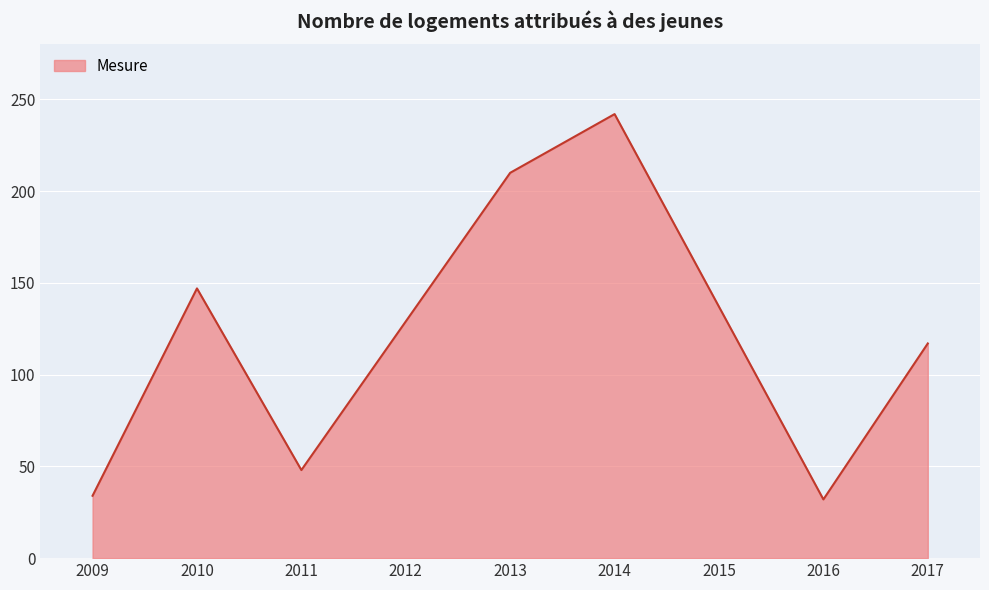

What is the difference between the maximum and minimum values?

210